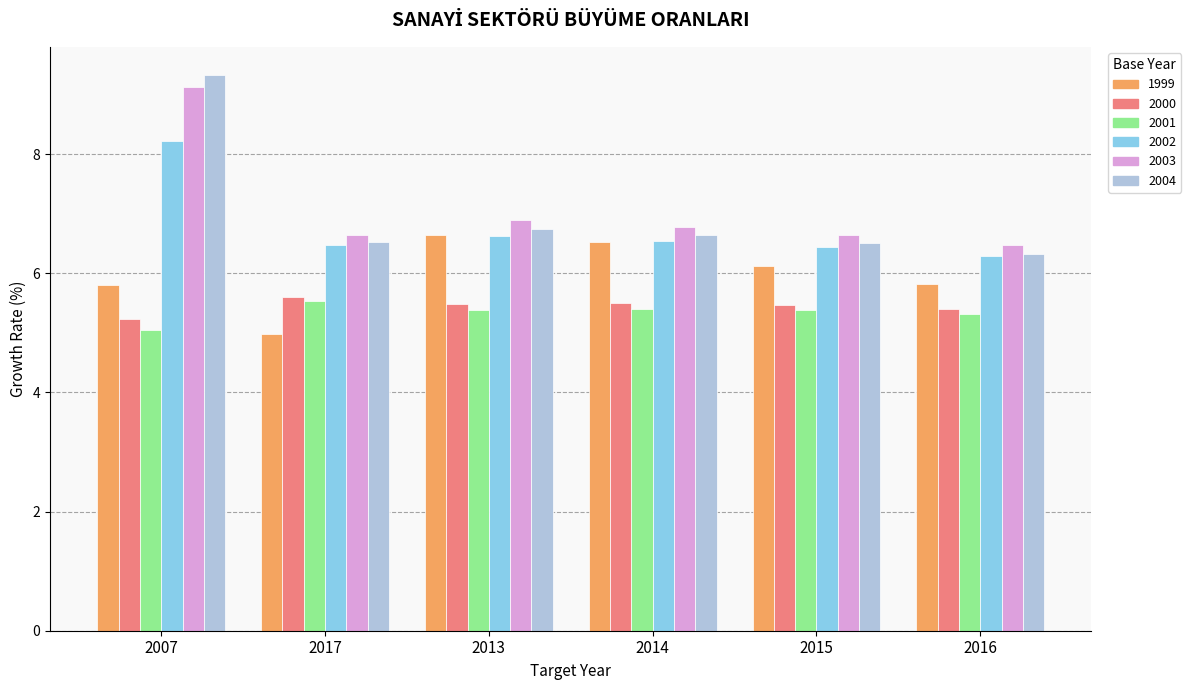

What is the difference between the maximum and minimum values in the 2004 series?

3.0